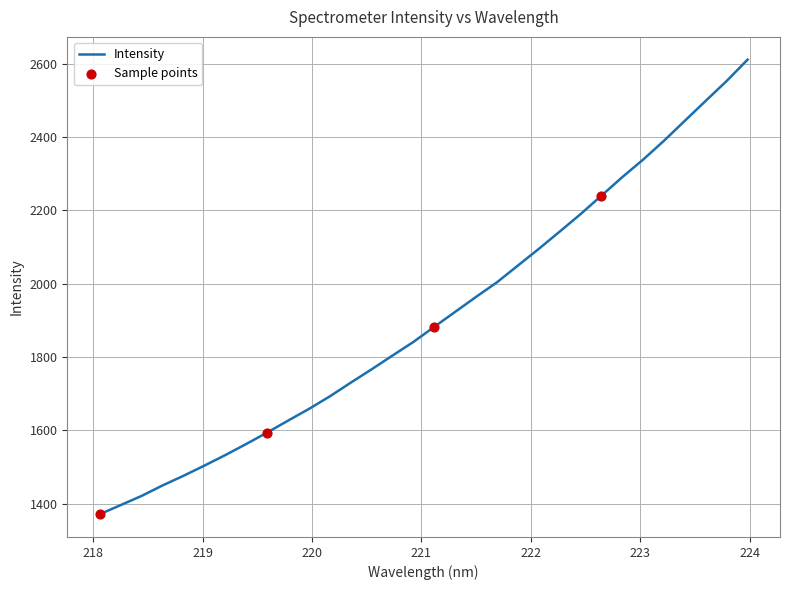

What is the greatest value displayed?

2611.1